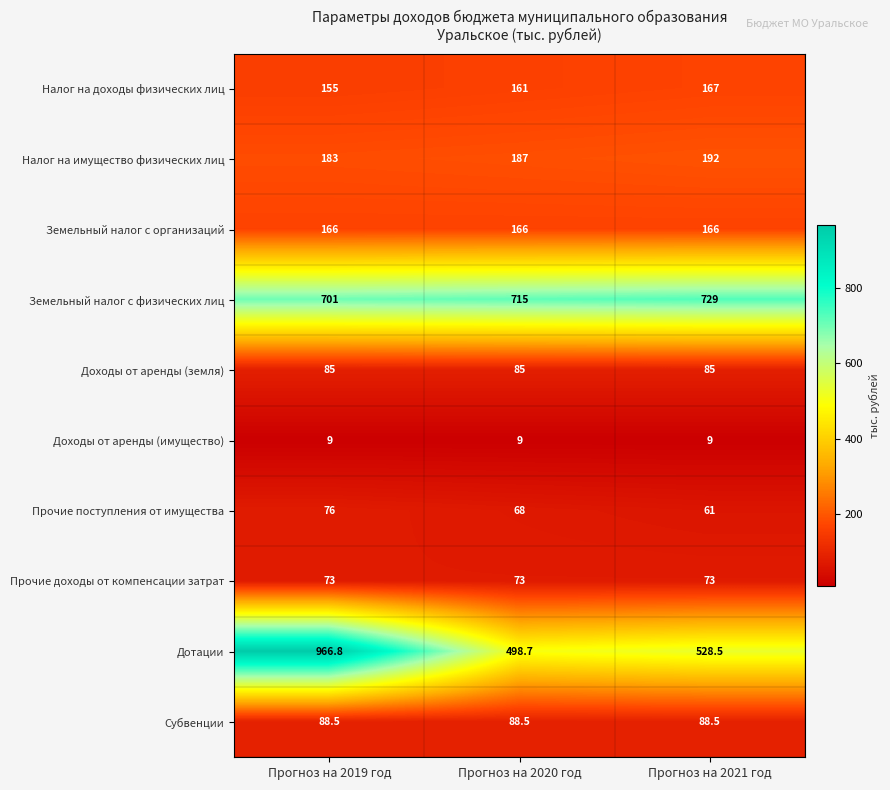

What is the spread (max minus min) of values at Прогноз на 2020 год?

706.0